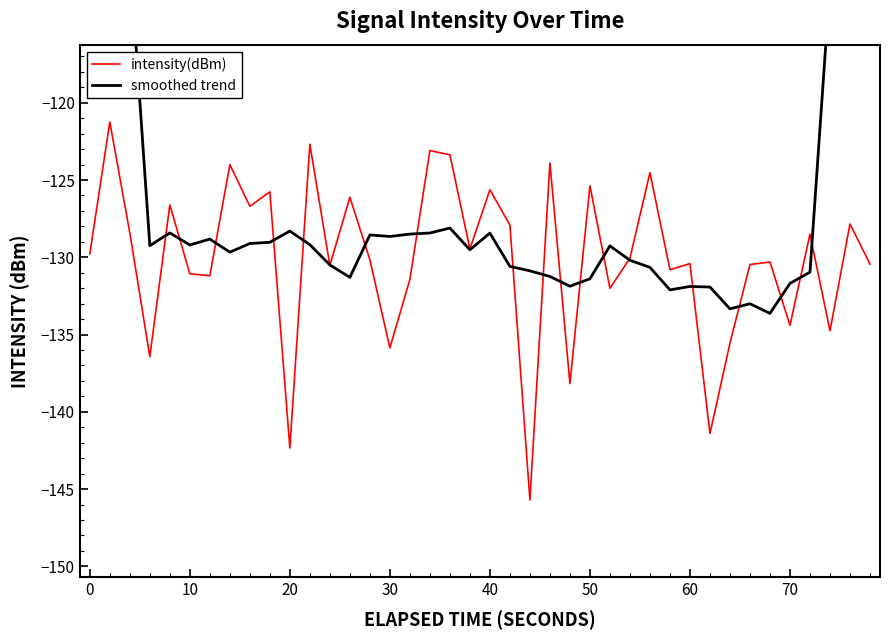

Which series ends up on top after the final intersection of intensity(dBm) and smoothed trend?

smoothed trend